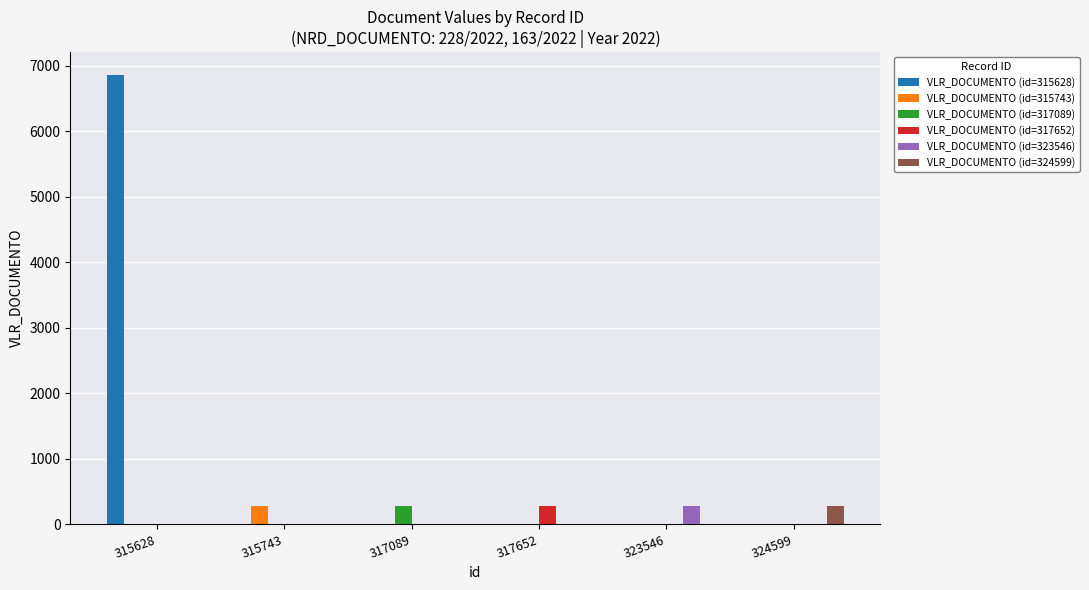

What are all the series names shown in the legend?

VLR_DOCUMENTO (id=315628), VLR_DOCUMENTO (id=315743), VLR_DOCUMENTO (id=317089), VLR_DOCUMENTO (id=317652), VLR_DOCUMENTO (id=323546), VLR_DOCUMENTO (id=324599)